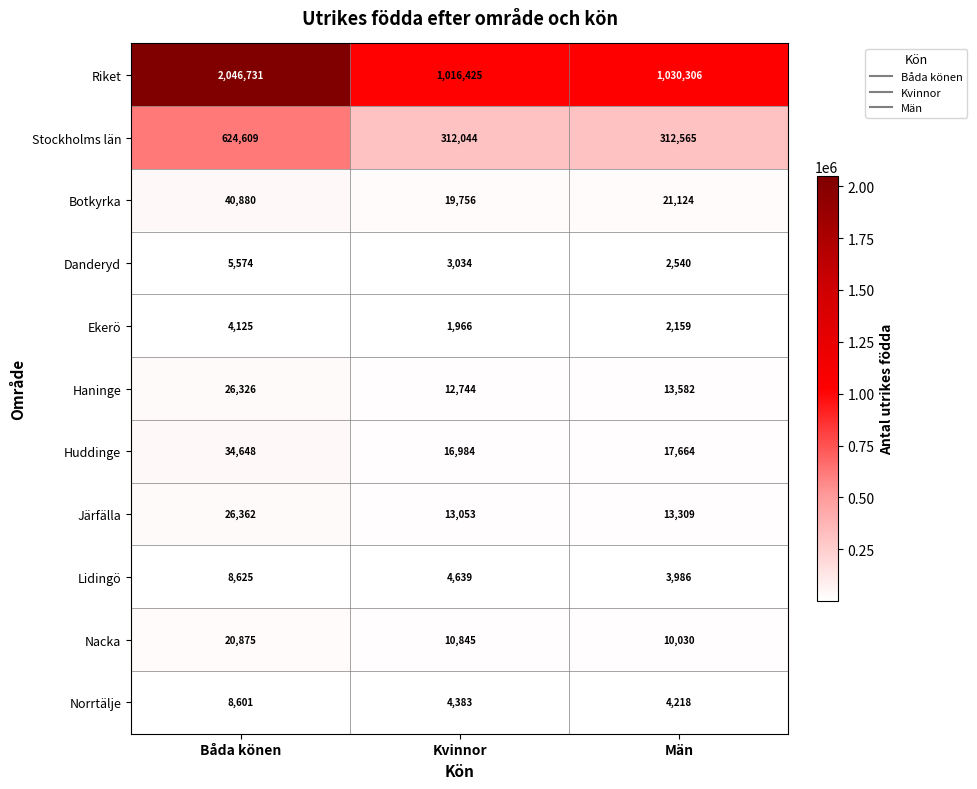

What is the maximum value shown in the chart?

2046731